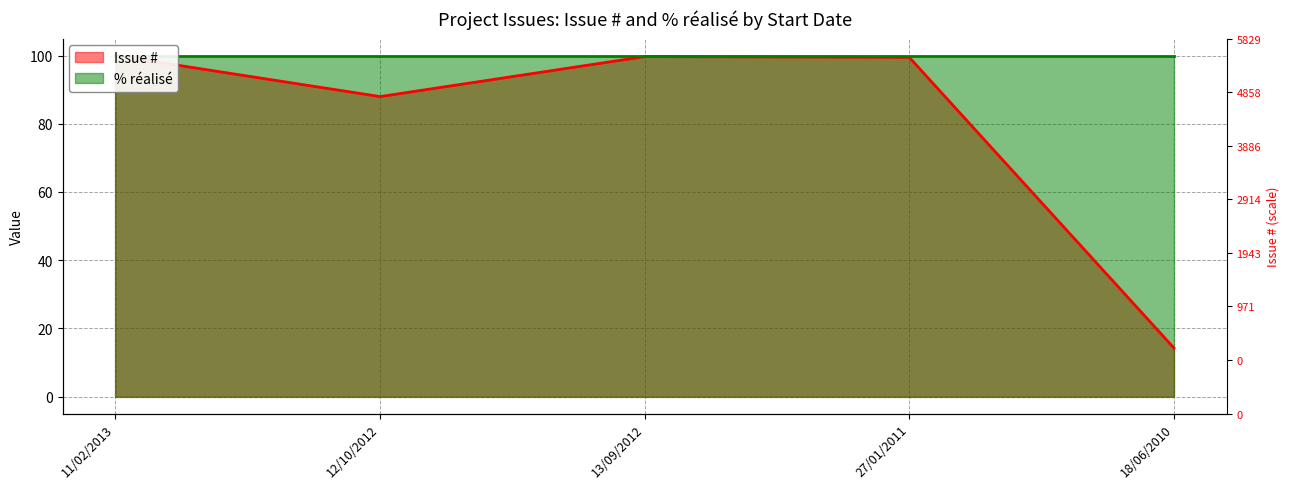

Reading left to right, list all the values displayed in this chart.

100.0	88.0	99.7	99.5	14.2